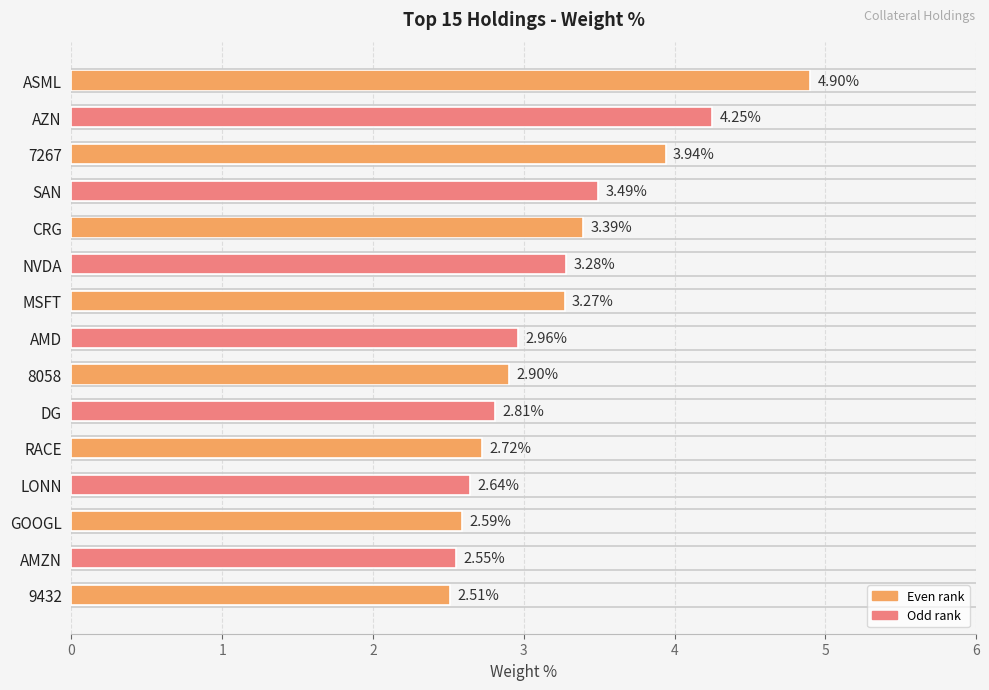

List the labels in order of value, smallest first.

9432, AMZN, GOOGL, LONN, RACE, DG, 8058, AMD, MSFT, NVDA, CRG, SAN, 7267, AZN, ASML